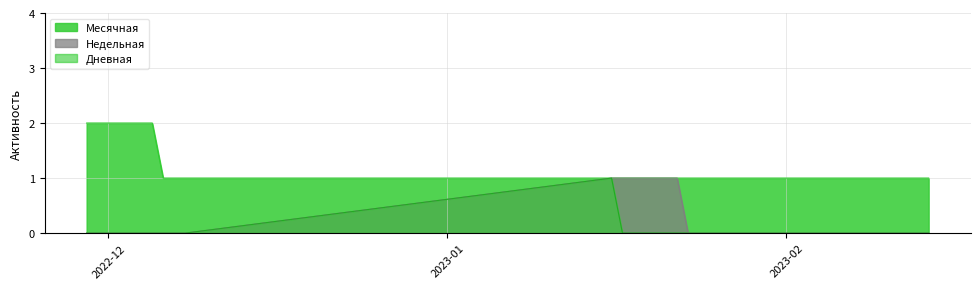

What is the difference between the maximum and minimum values in the Недельная series?

1